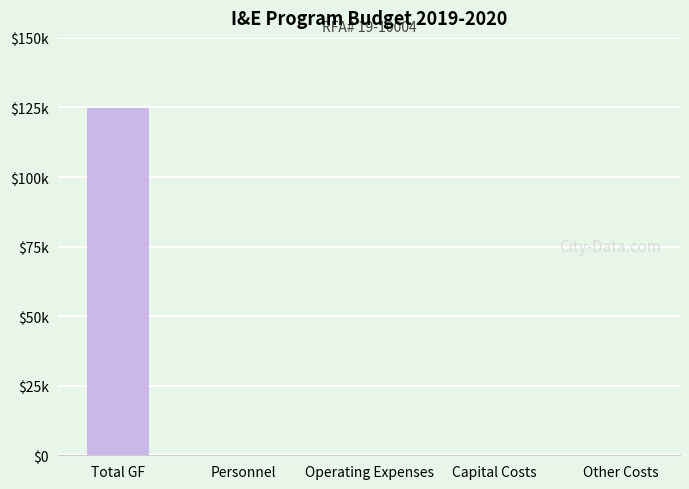

What is the change in value from Total GF to Operating Expenses?

-124710